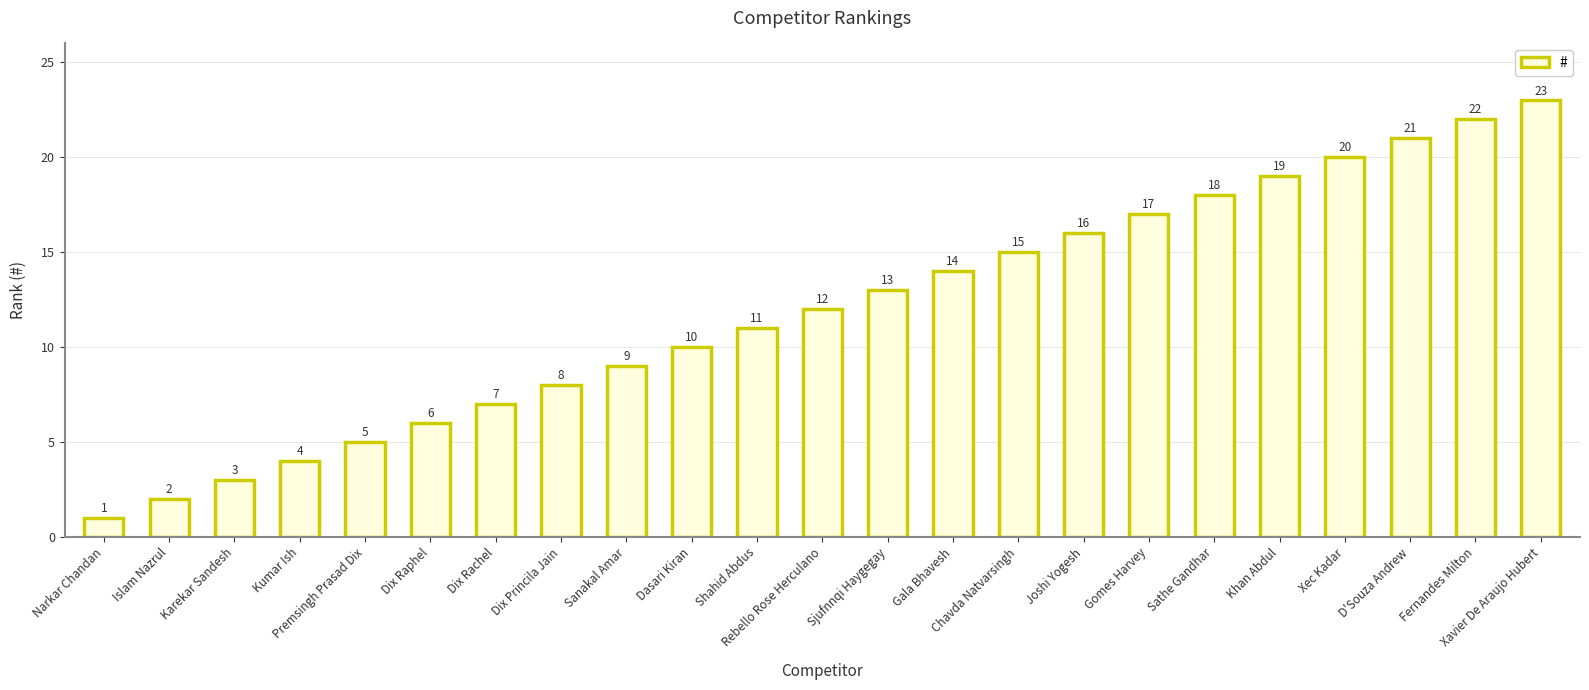

Where is the data nearest to the value 12?

Rebello Rose Herculano